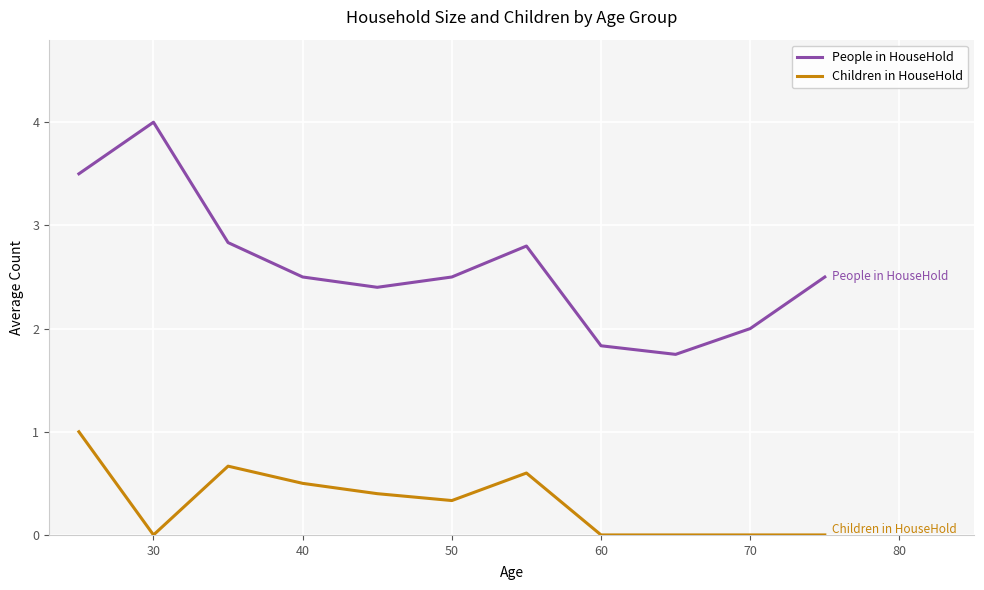

What is the difference between the maximum and minimum values in the Children in HouseHold series?

1.0